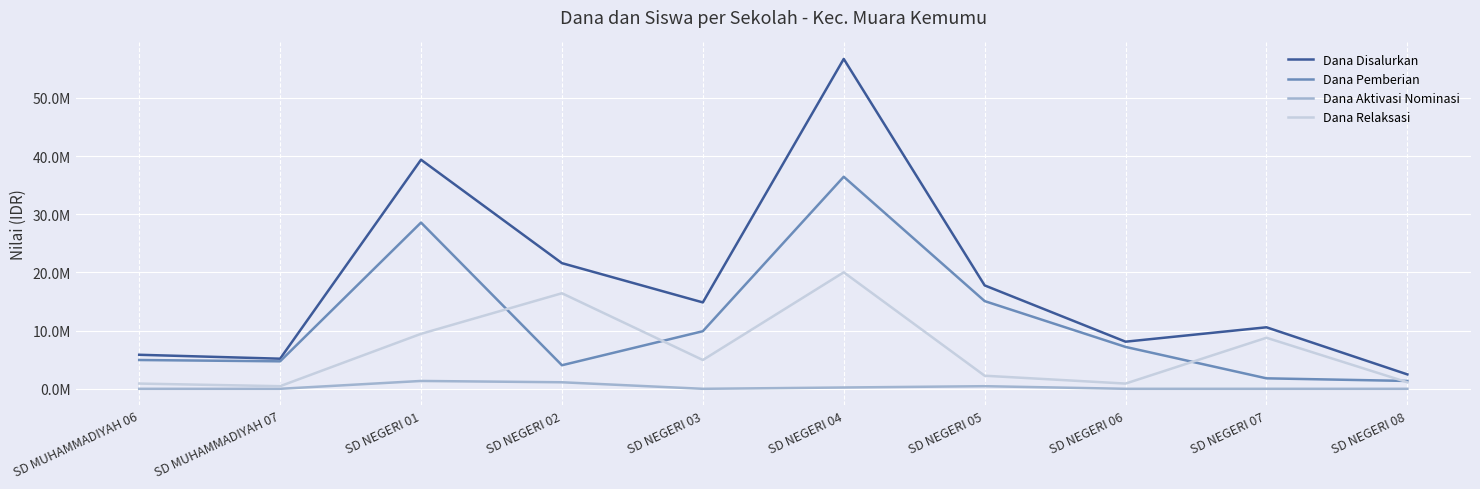

Which series has the largest range (max minus min)?

Dana Disalurkan